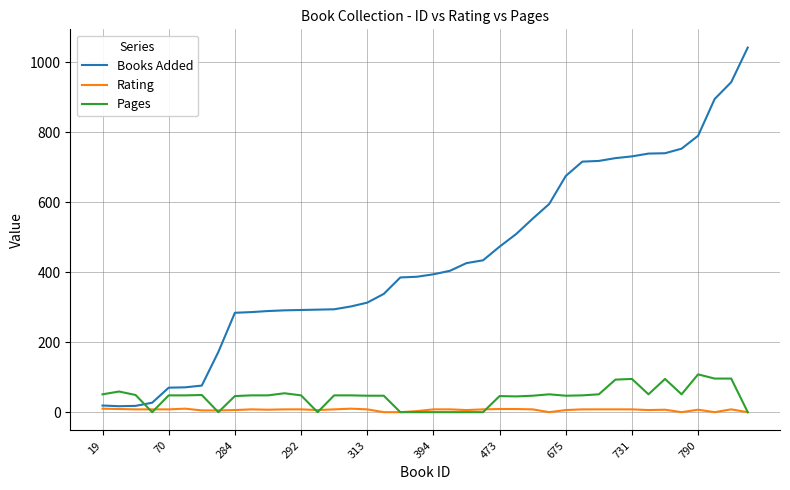

Which series has the largest total across all categories?

Books Added